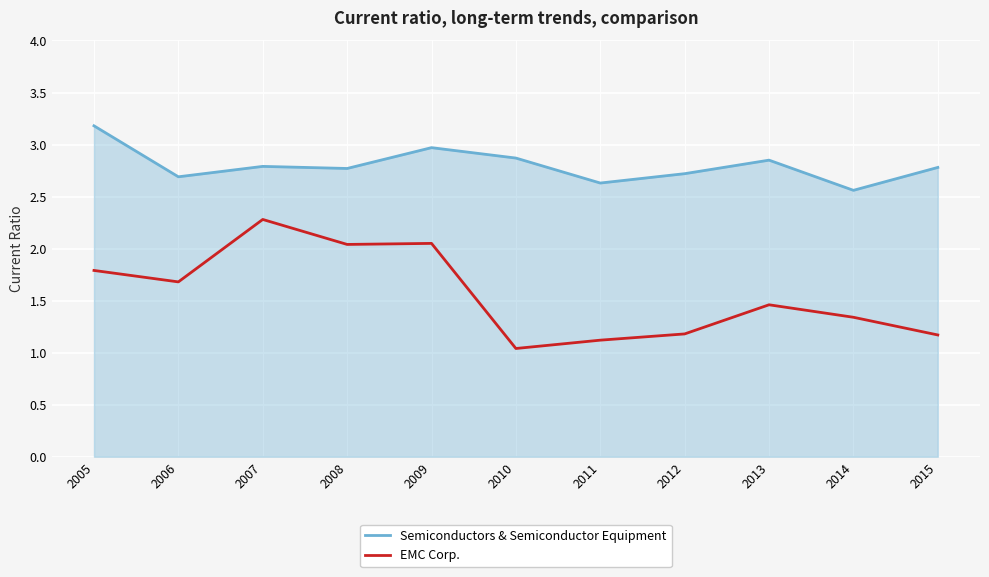

Which series changed the most between 2010 and 2013?

EMC Corp.